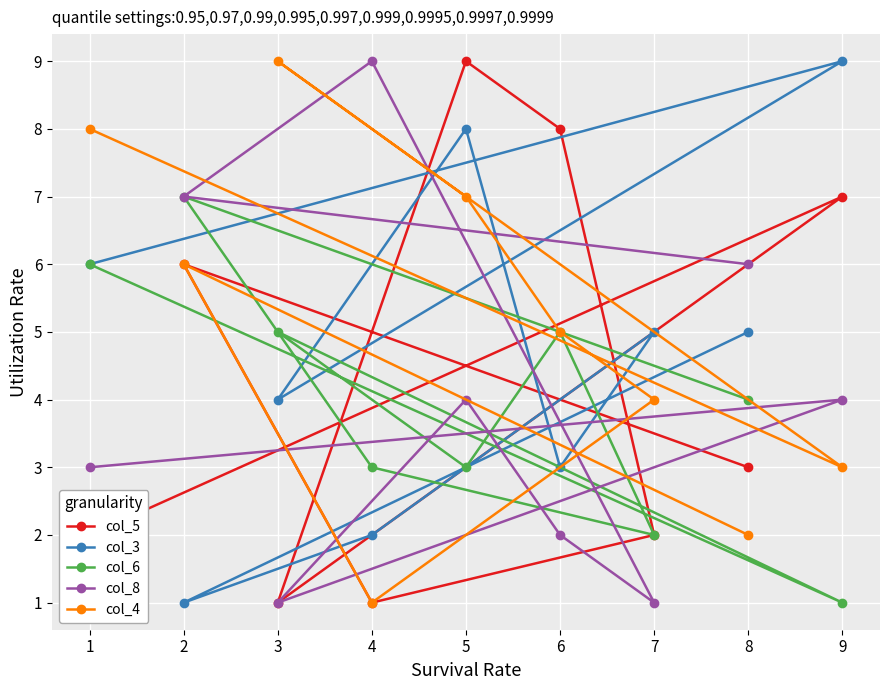

What is the sum of all col_8 values?

37